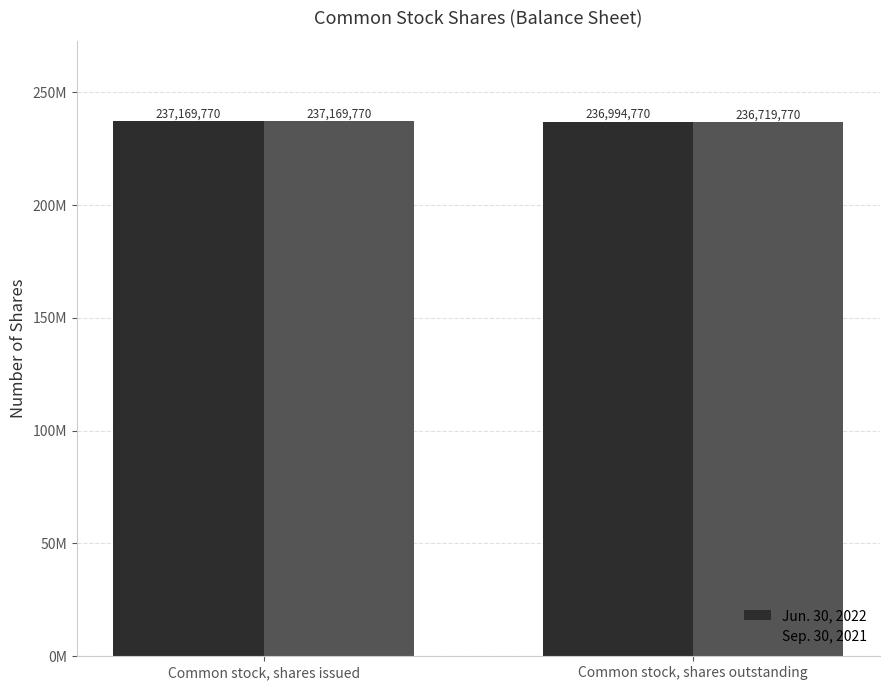

What value does the Sep. 30, 2021 series have at Common stock, shares issued, to the nearest 100?

237169800